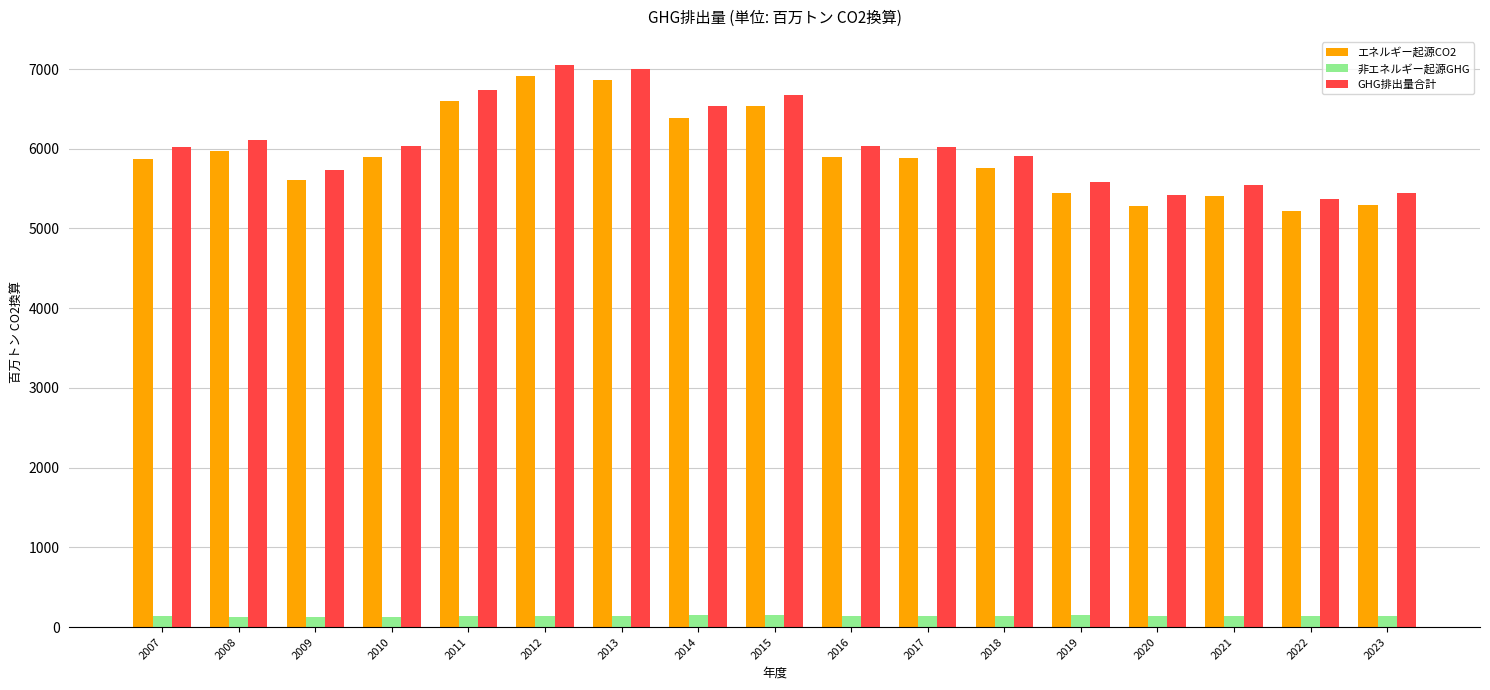

Is it true that エネルギー起源CO2 equals 5403.7 at 2021?

True